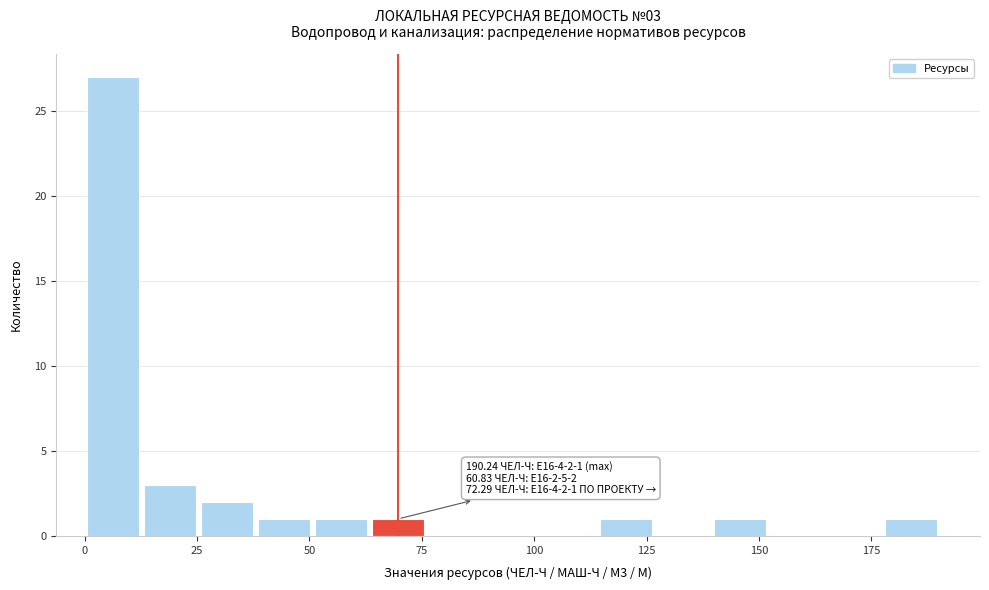

Around what value on the x-axis is the tallest bar? Give the approximate position of its centre, as read against the axis.

5